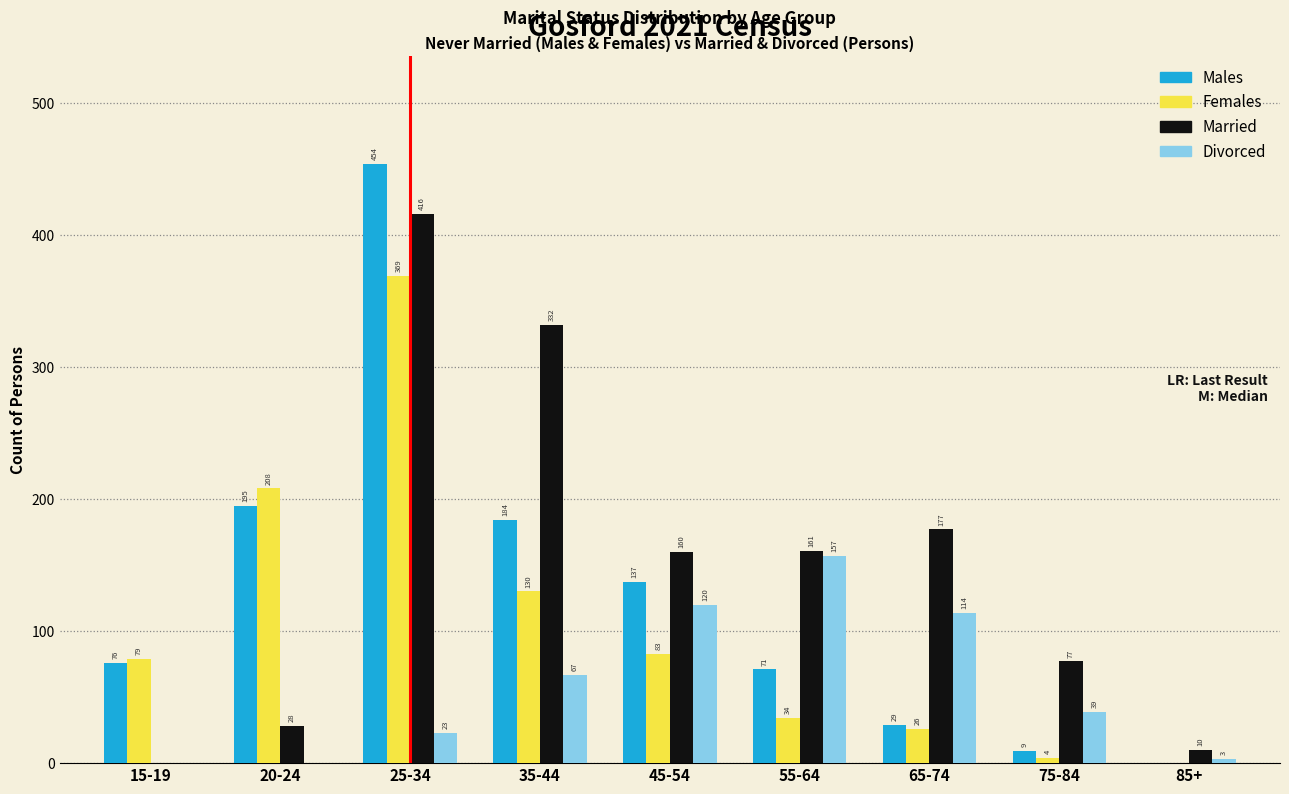

Reading left to right, transcribe all the data shown in this chart.

Males: 15-19=76	20-24=195	25-34=454	35-44=184	45-54=137	55-64=71	65-74=29	75-84=9	85+=0
Females: 15-19=79	20-24=208	25-34=369	35-44=130	45-54=83	55-64=34	65-74=26	75-84=4	85+=0
Married: 15-19=0	20-24=28	25-34=416	35-44=332	45-54=160	55-64=161	65-74=177	75-84=77	85+=10
Divorced: 15-19=0	20-24=0	25-34=23	35-44=67	45-54=120	55-64=157	65-74=114	75-84=39	85+=3